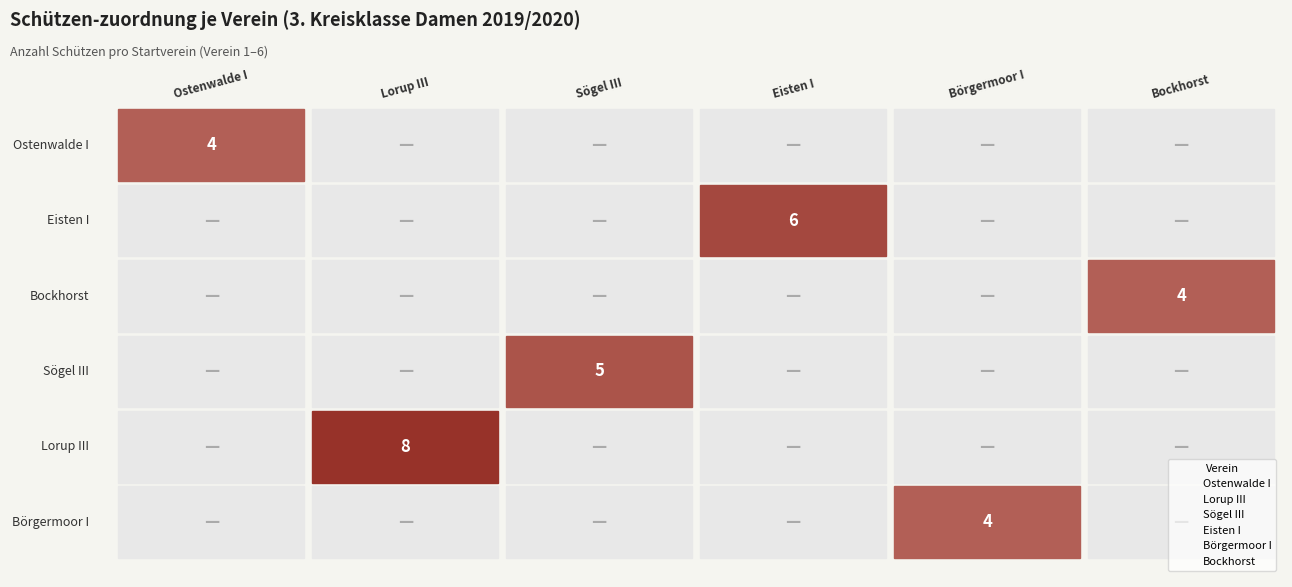

Reading left to right, list all the values displayed in this chart.

Ostenwalde I: Ostenwalde I=4	Eisten I=0	Bockhorst=0	Sögel III=0	Lorup III=0	Börgermoor I=0
Lorup III: Ostenwalde I=0	Eisten I=0	Bockhorst=0	Sögel III=0	Lorup III=8	Börgermoor I=0
Sögel III: Ostenwalde I=0	Eisten I=0	Bockhorst=0	Sögel III=5	Lorup III=0	Börgermoor I=0
Eisten I: Ostenwalde I=0	Eisten I=6	Bockhorst=0	Sögel III=0	Lorup III=0	Börgermoor I=0
Börgermoor I: Ostenwalde I=0	Eisten I=0	Bockhorst=0	Sögel III=0	Lorup III=0	Börgermoor I=4
Bockhorst: Ostenwalde I=0	Eisten I=0	Bockhorst=4	Sögel III=0	Lorup III=0	Börgermoor I=0